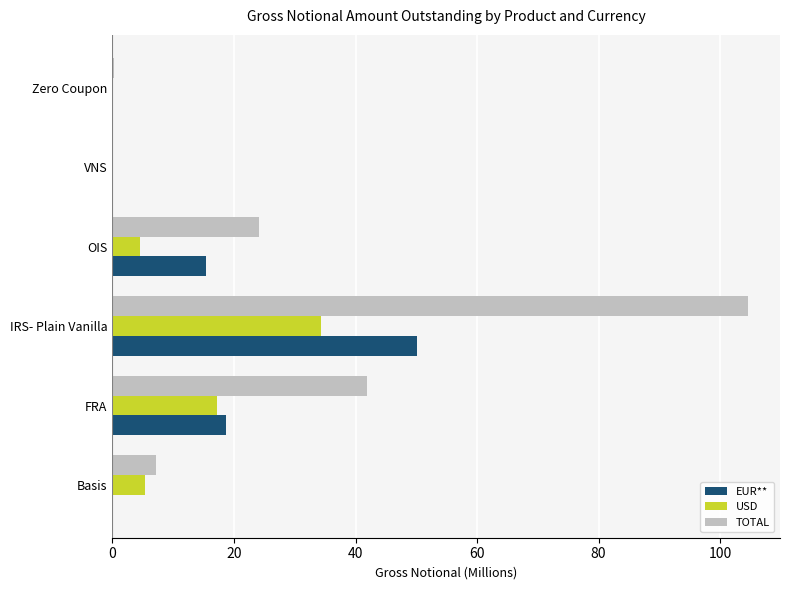

The value of USD at IRS- Plain Vanilla is 34.3. True or false?

True